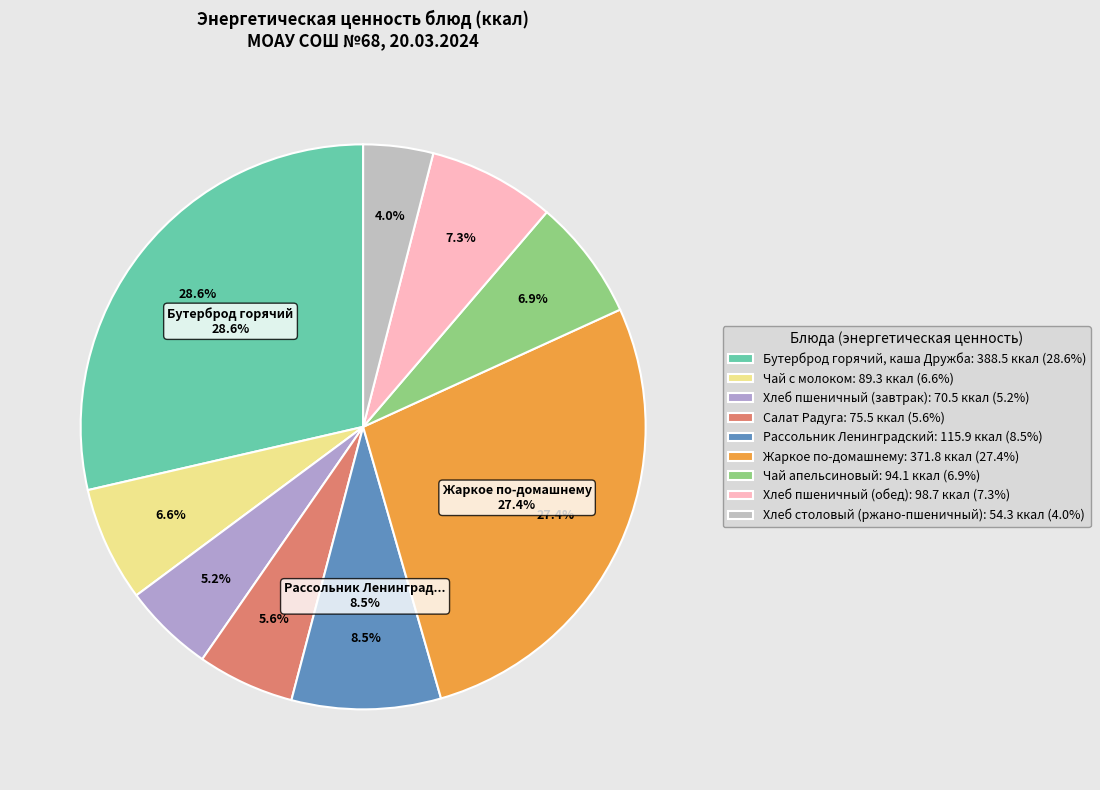

Does Рассольник Ленинградский account for over 50% of the chart?

No